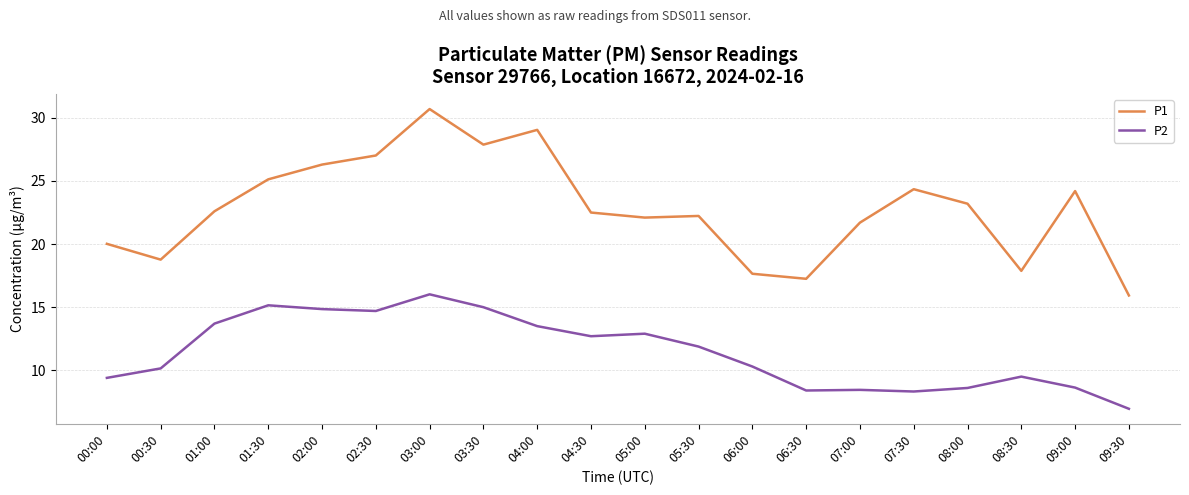

At which category does P1 reach its first local valley?

00:30